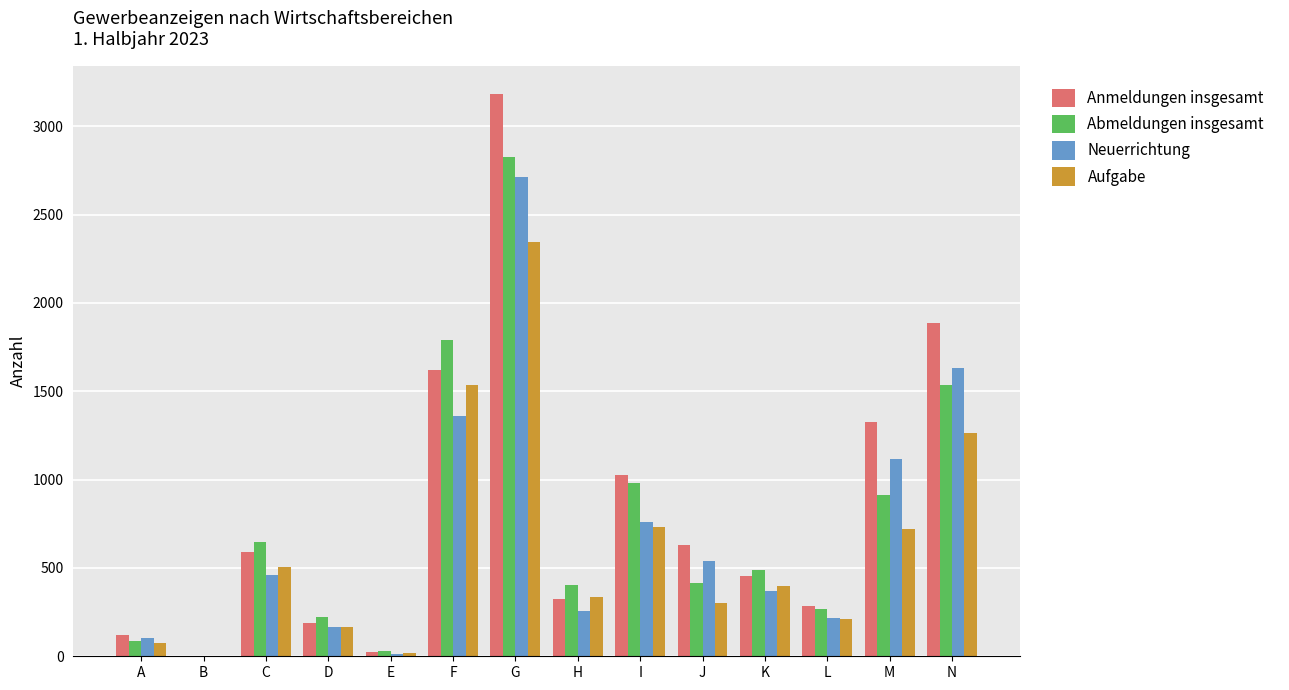

Which series changed the most between B and F?

Abmeldungen insgesamt